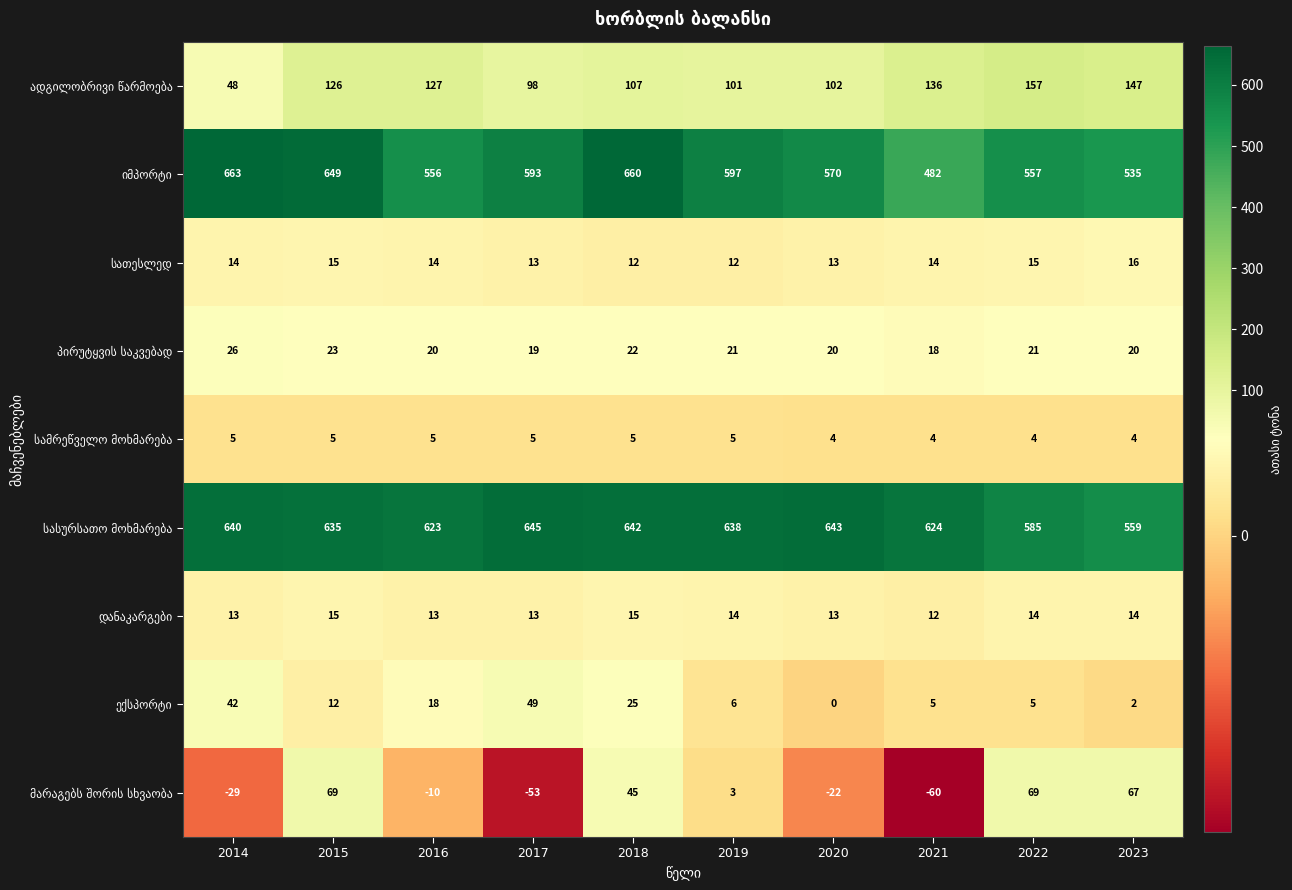

What is the total value across all series at 2018?

1533